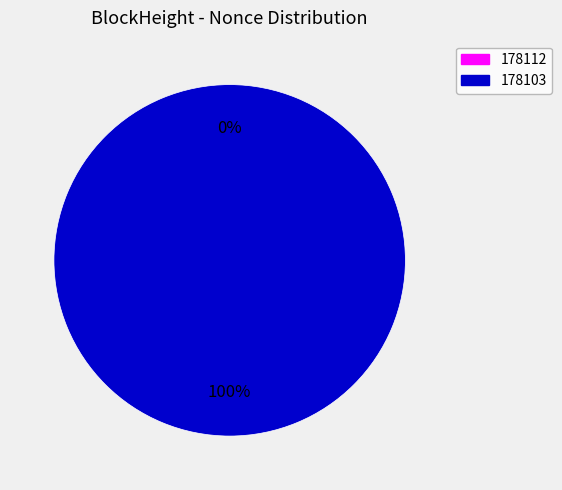

The 178112 slice represents 0% of the pie. True or false?

True